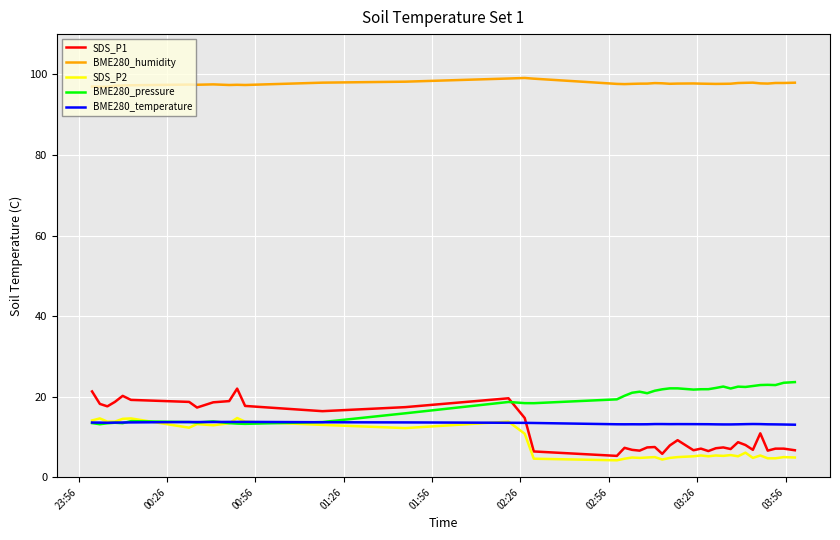

What is the sum of all BME280_temperature values?

534.0